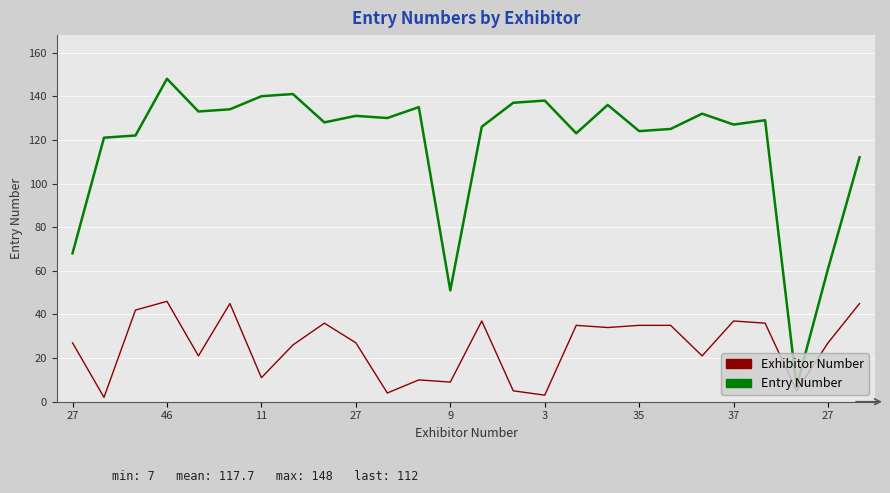

What is the difference between the maximum and minimum values in the Entry Number series?

141